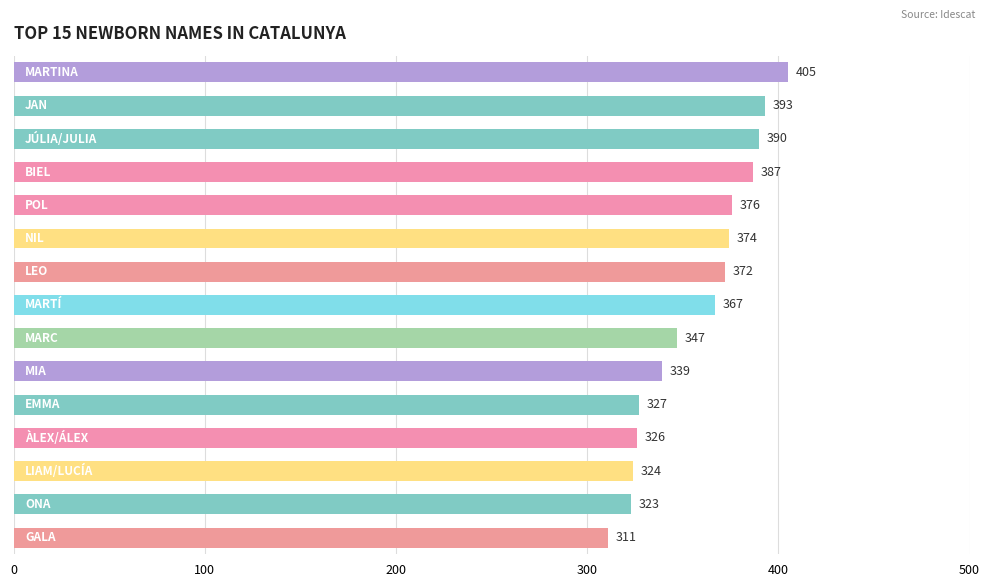

What is the maximum value shown in the chart?

405